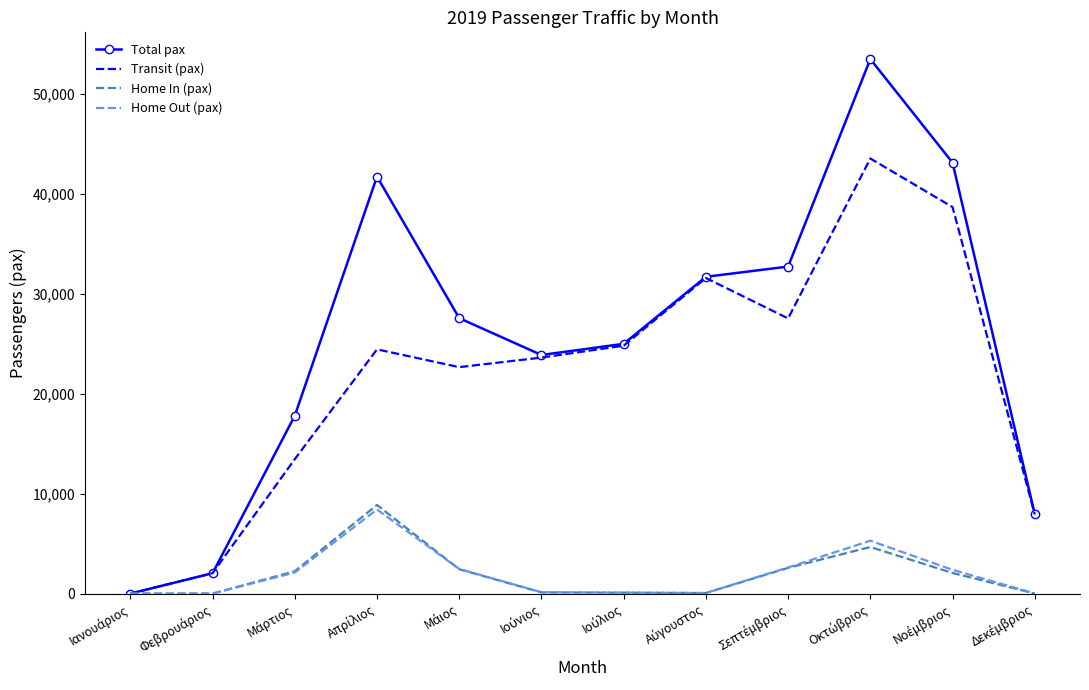

Which series has the widest spread of values?

Total pax